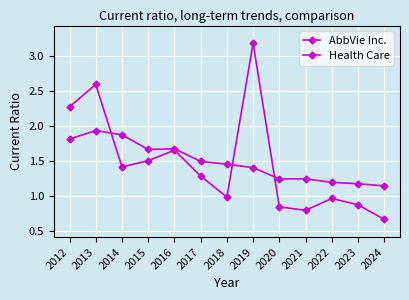

How many series are shown in this chart?

2